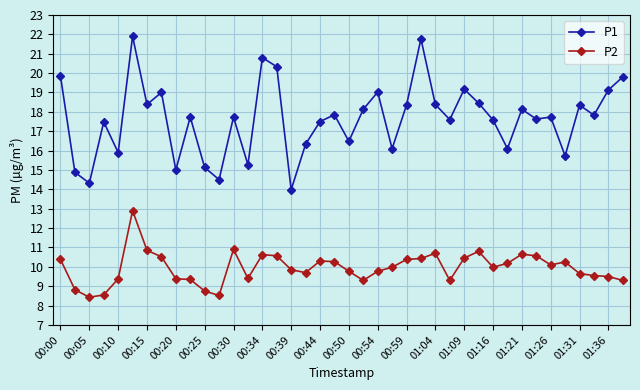

What is the difference between the maximum and minimum values in the P2 series?

4.5